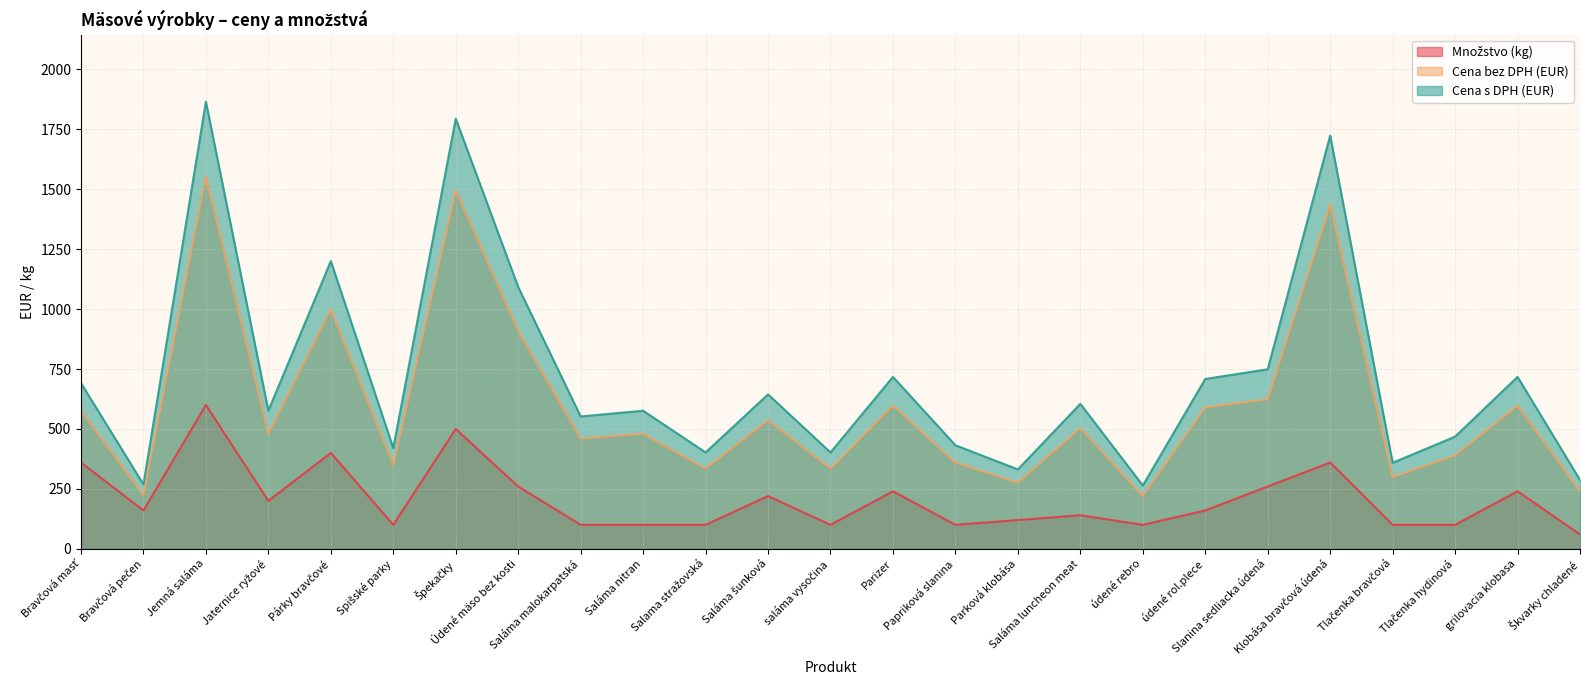

Rank the series by their average value, from highest to lowest.

Cena s DPH (EUR), Cena bez DPH (EUR), Množstvo (kg)